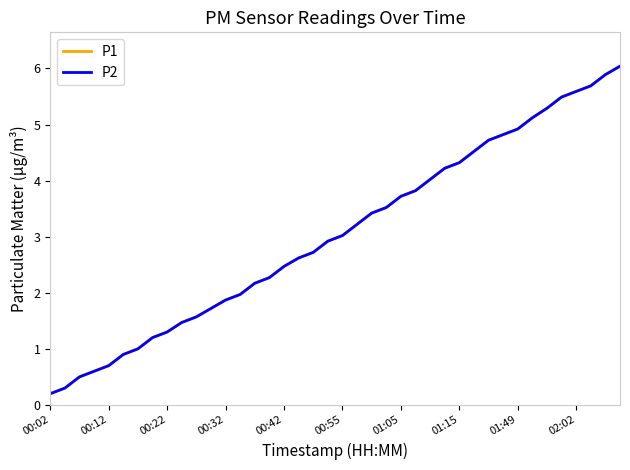

Is this an area chart (filled region under the line)?

No